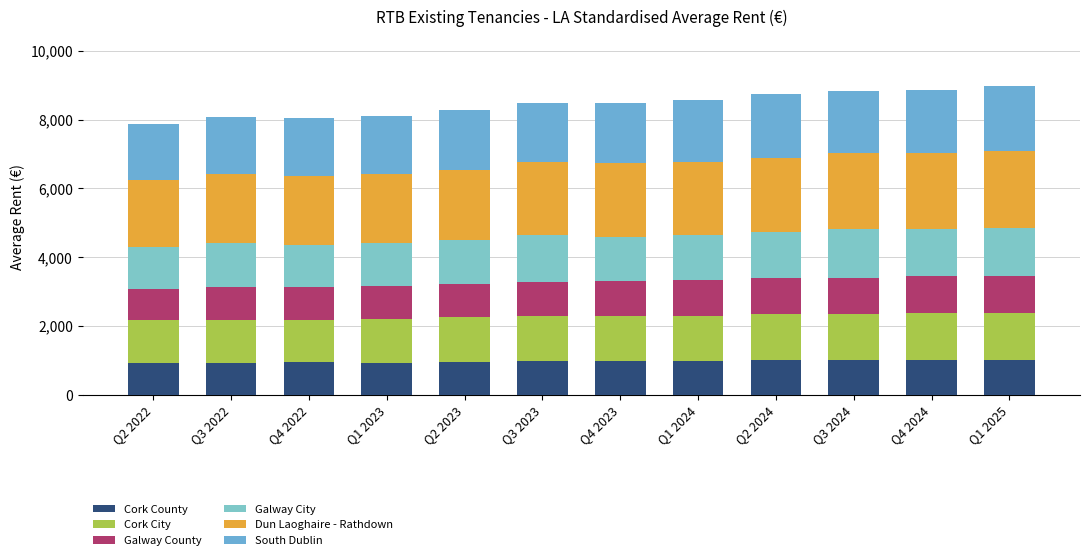

What is the difference between the maximum and minimum values in the Cork City series?

126.2